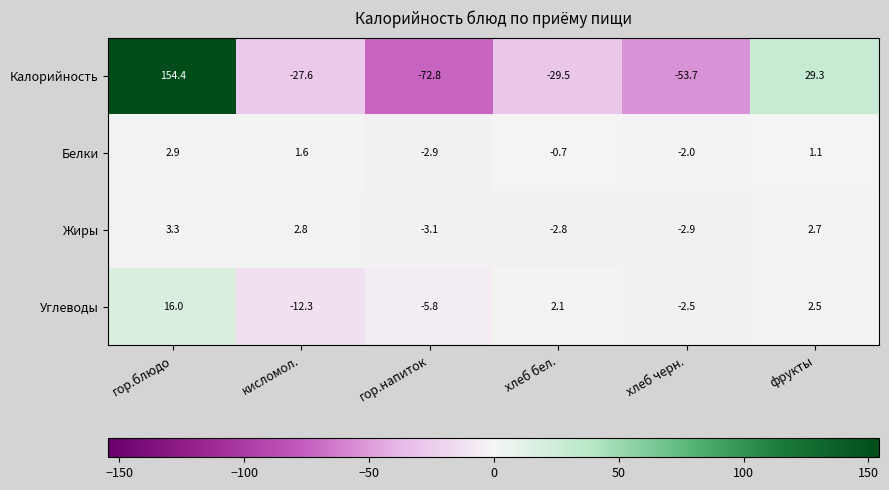

Reading right to left, extract all data points from this chart.

Калорийность: 29.3	-53.7	-29.5	-72.8	-27.6	154.4
Белки: 1.1	-2.0	-0.7	-2.9	1.6	2.9
Жиры: 2.7	-2.9	-2.8	-3.1	2.8	3.3
Углеводы: 2.5	-2.5	2.1	-5.8	-12.3	16.0